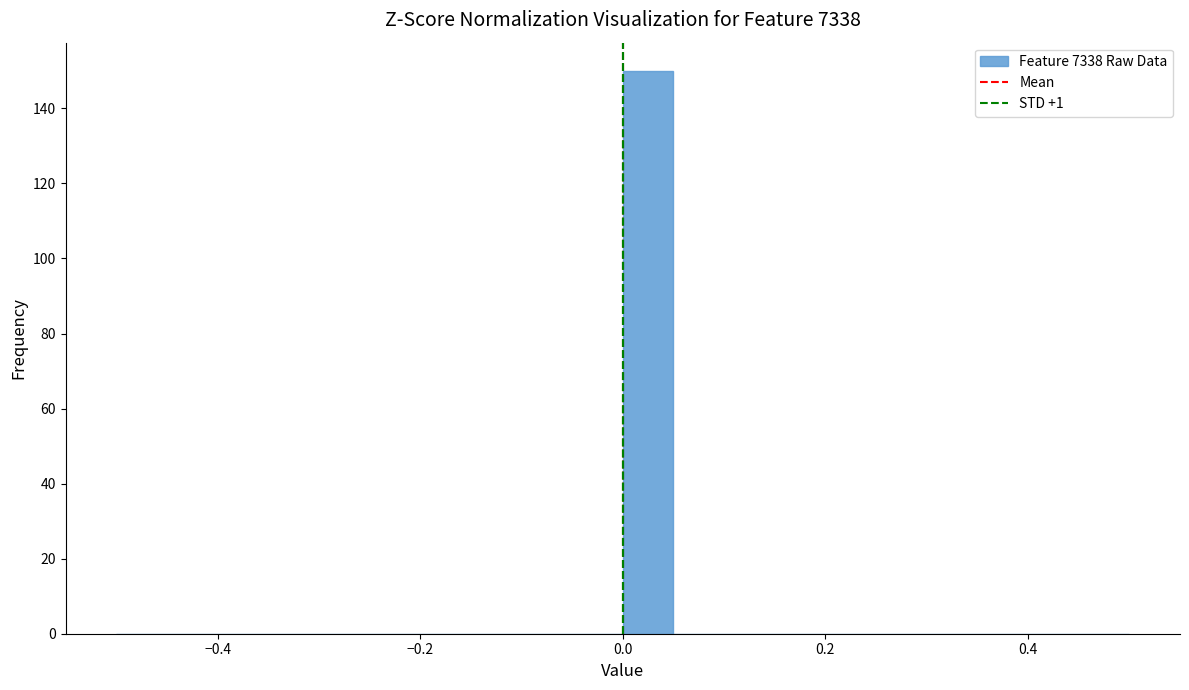

Around what value on the x-axis is the tallest bar? Give the approximate position of its centre, as read against the axis.

0.02